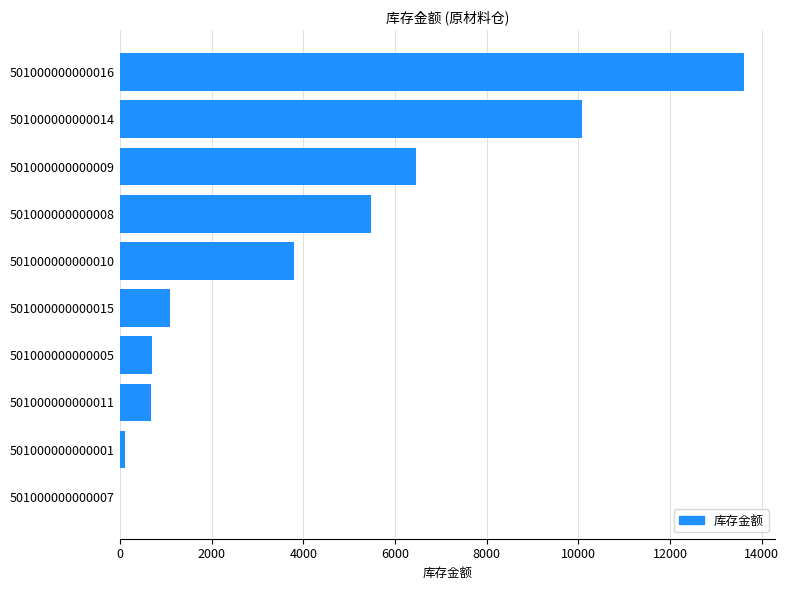

The value at 501000000000007 is -8253.4. True or false?

False